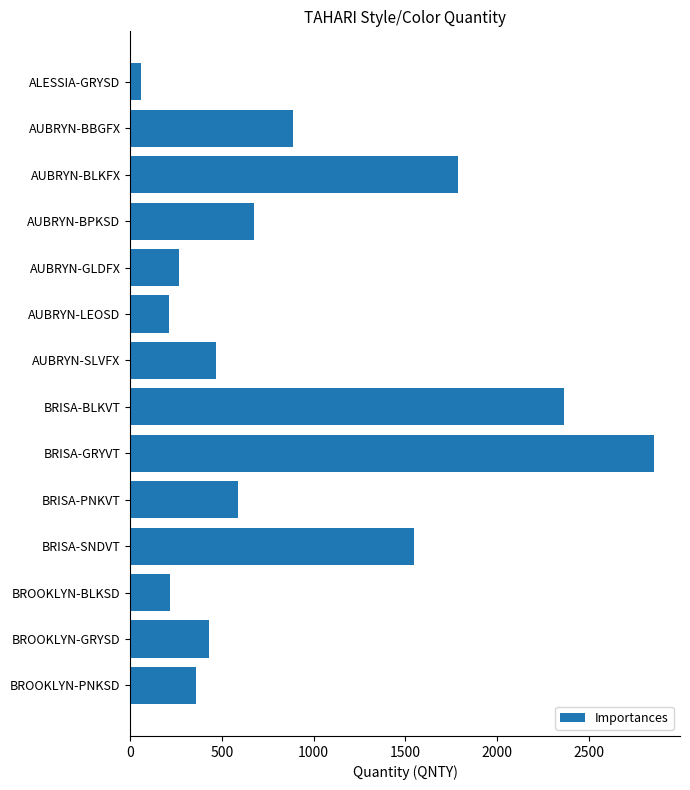

The chart shows a value of 1944 at BRISA-GRYVT. True or false?

False